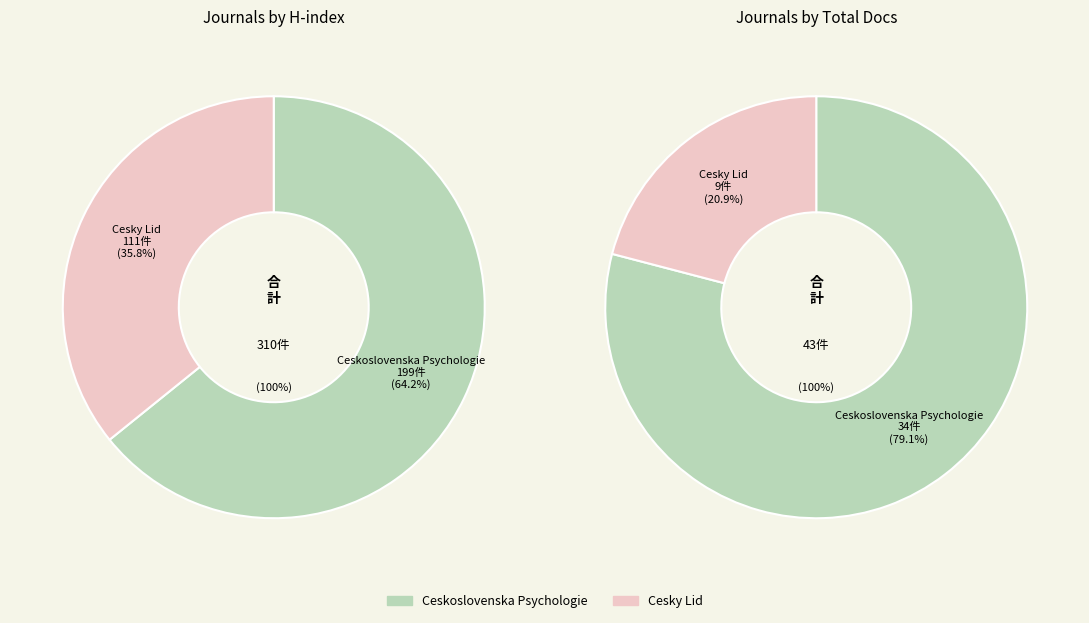

How many segments does this pie chart have?

2